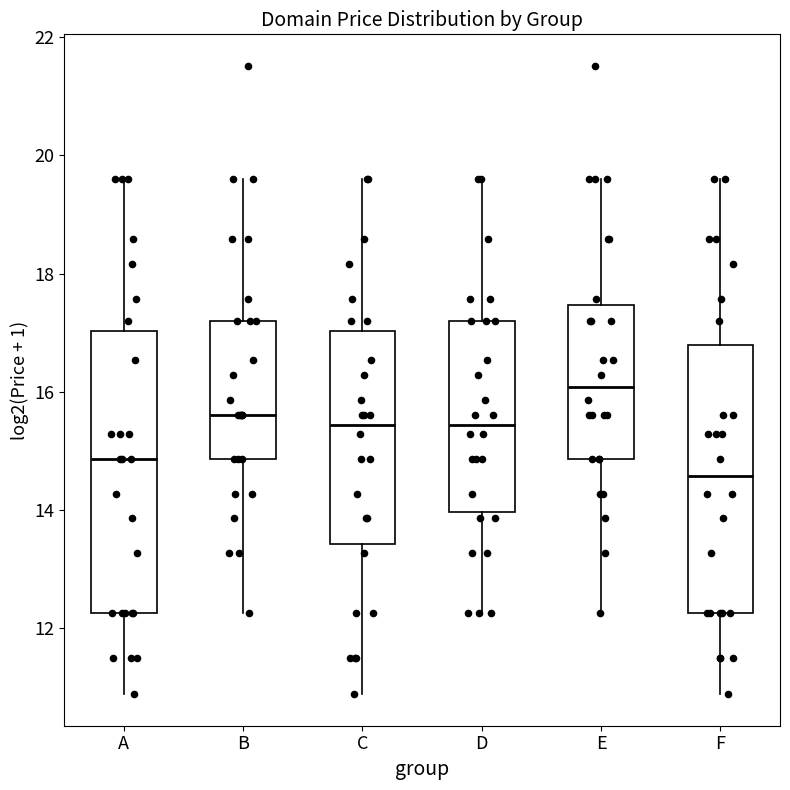

Where does the upper whisker of the box for A end on the y-axis? The values are not printed on the chart, so give them approximately, as read against the axis.

19.6